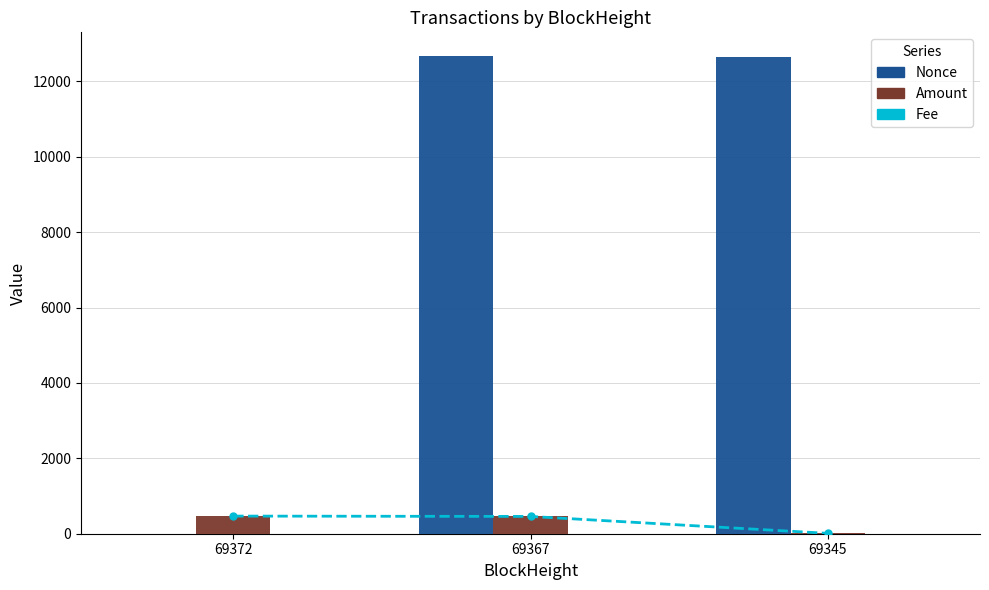

Where is Amount nearest to the value 238?

69367